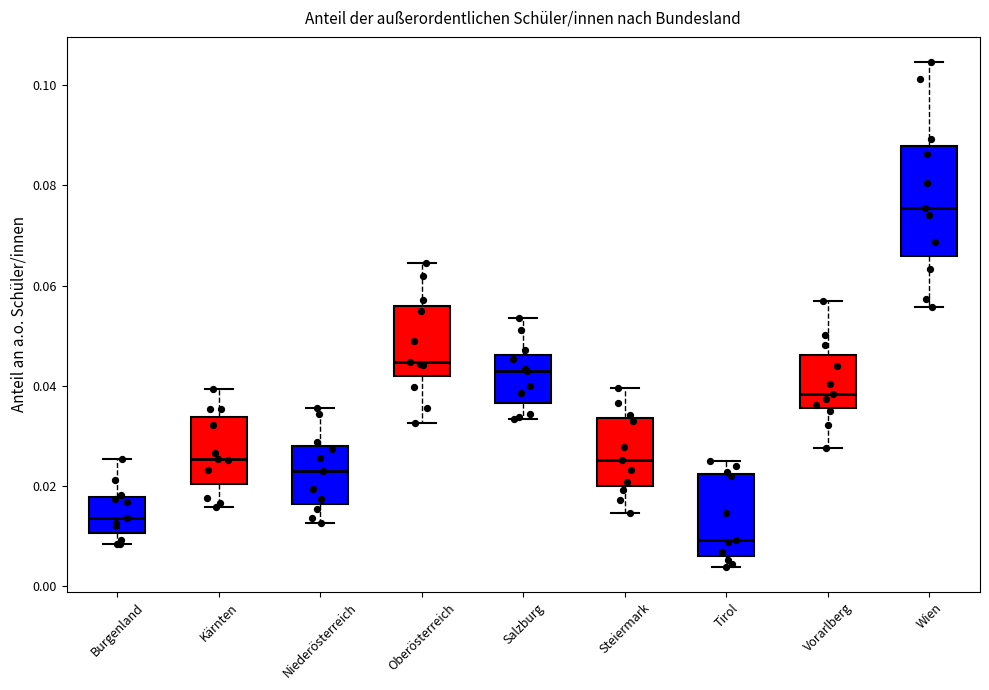

Reading left to right, transcribe this box plot: for each box, give where its median line is, the range the box spans, and where its two whiskers end, as read against the y-axis. The values are not printed on the chart, so give them approximately, as read against the axis.

Burgenland: median 0.014, box 0.010 to 0.018, whiskers 0.008 to 0.026
Kärnten: median 0.026, box 0.020 to 0.034, whiskers 0.016 to 0.040
Niederösterreich: median 0.022, box 0.016 to 0.028, whiskers 0.012 to 0.036
Oberösterreich: median 0.044, box 0.042 to 0.056, whiskers 0.032 to 0.064
Salzburg: median 0.042, box 0.036 to 0.046, whiskers 0.034 to 0.054
Steiermark: median 0.026, box 0.020 to 0.034, whiskers 0.014 to 0.040
Tirol: median 0.010, box 0.006 to 0.022, whiskers 0.004 to 0.024
Vorarlberg: median 0.038, box 0.036 to 0.046, whiskers 0.028 to 0.056
Wien: median 0.076, box 0.066 to 0.088, whiskers 0.056 to 0.104